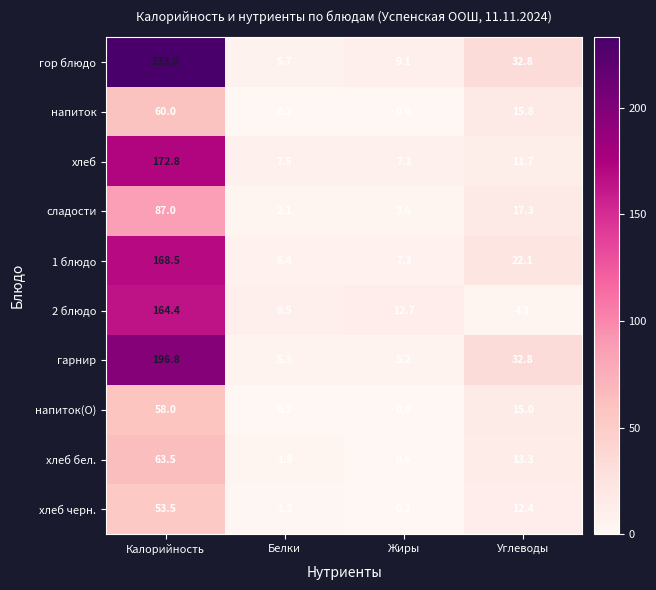

Which series has the widest spread of values?

гор блюдо